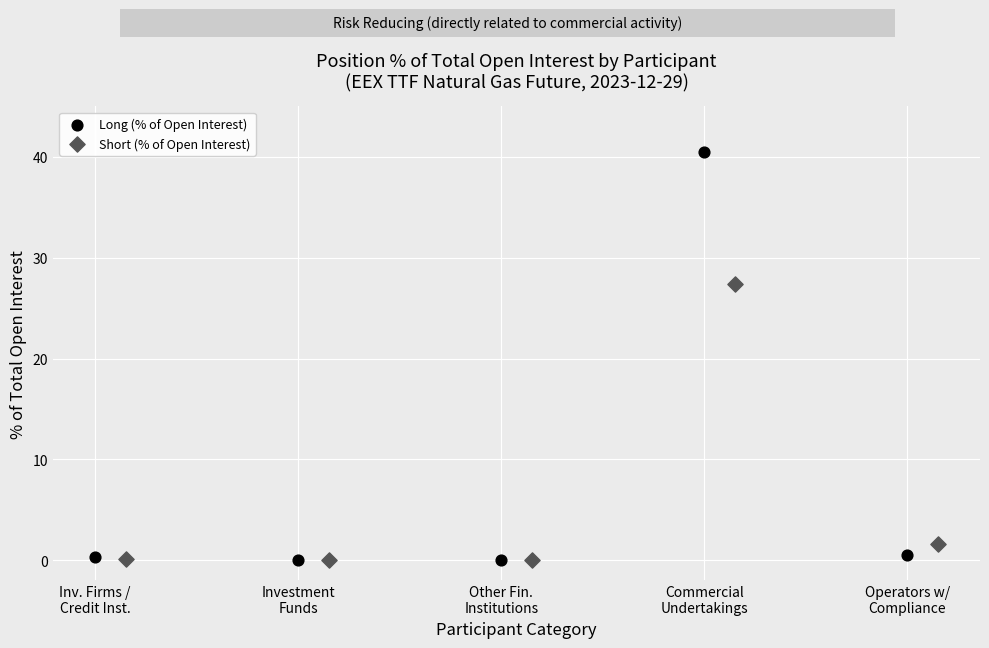

What are all the series names shown in the legend?

Long (% of Open Interest), Short (% of Open Interest)